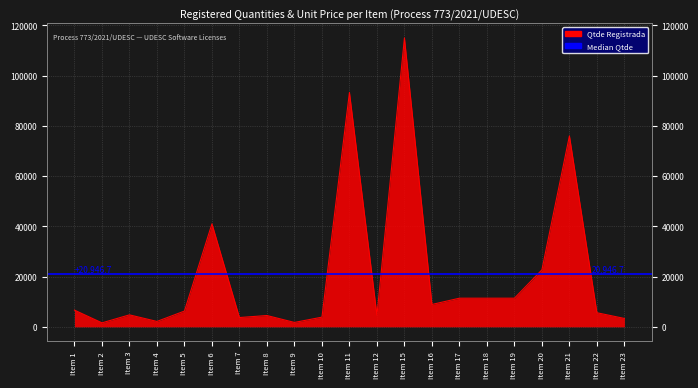

Where is the data nearest to the value 58291?

Item 6